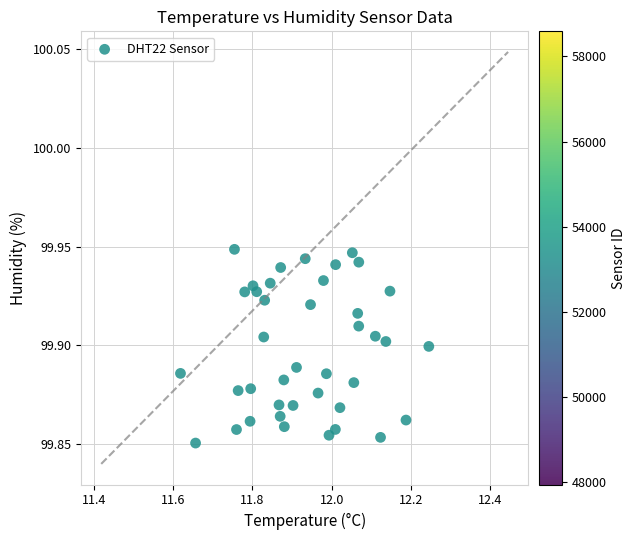

What is the range of X values (max minus min)?

0.6